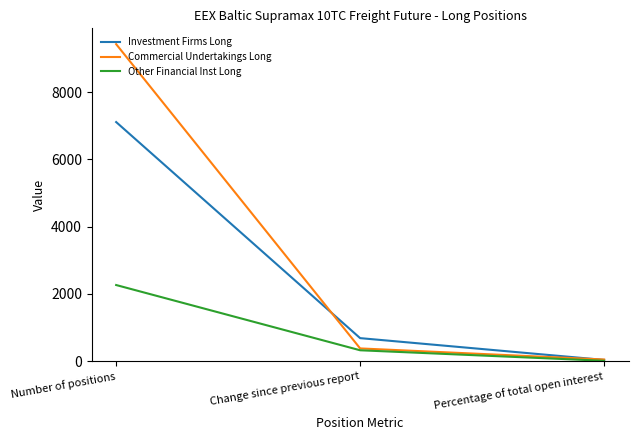

What is the difference between the maximum and minimum values in the Commercial Undertakings Long series?

9377.1